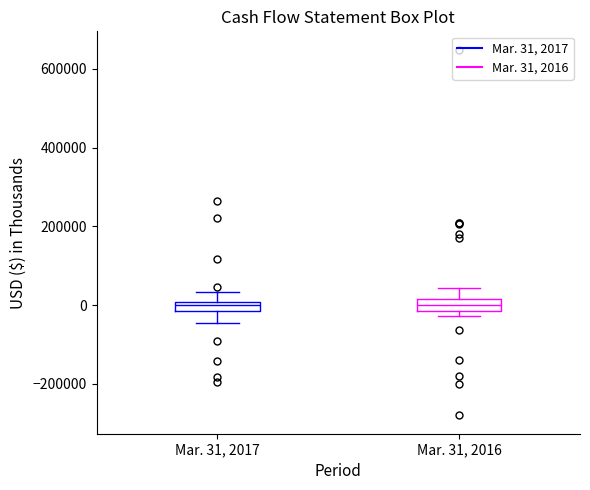

Where does the lower whisker of the box for Mar. 31, 2017 end on the y-axis? The values are not printed on the chart, so give them approximately, as read against the axis.

-40000